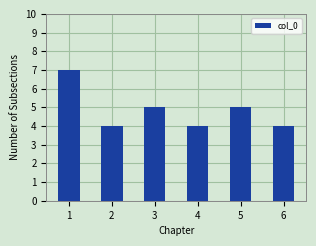

What is the difference between the values at 1 and 5?

2